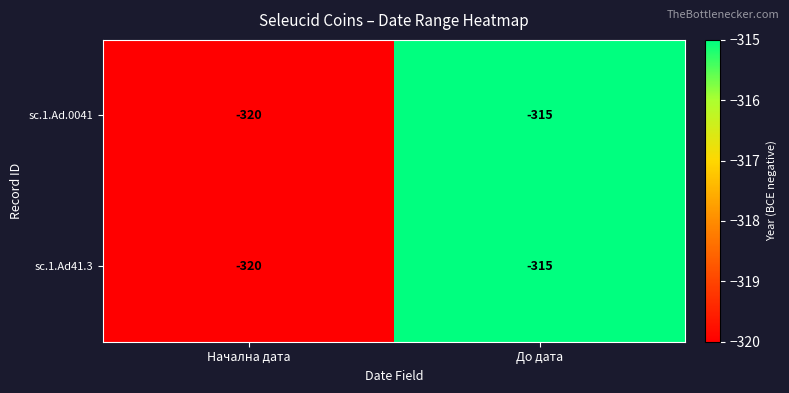

Is it true that sc.1.Ad41.3 equals -494 at До дата?

False